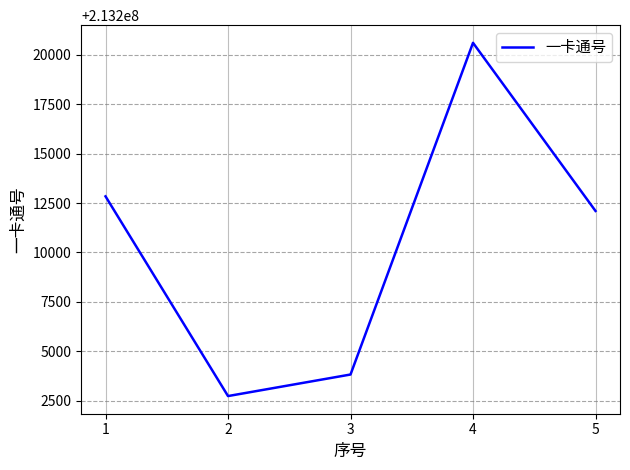

Reading left to right, what are all the values shown in this chart?

213212836	213202742	213203831	213220596	213212098